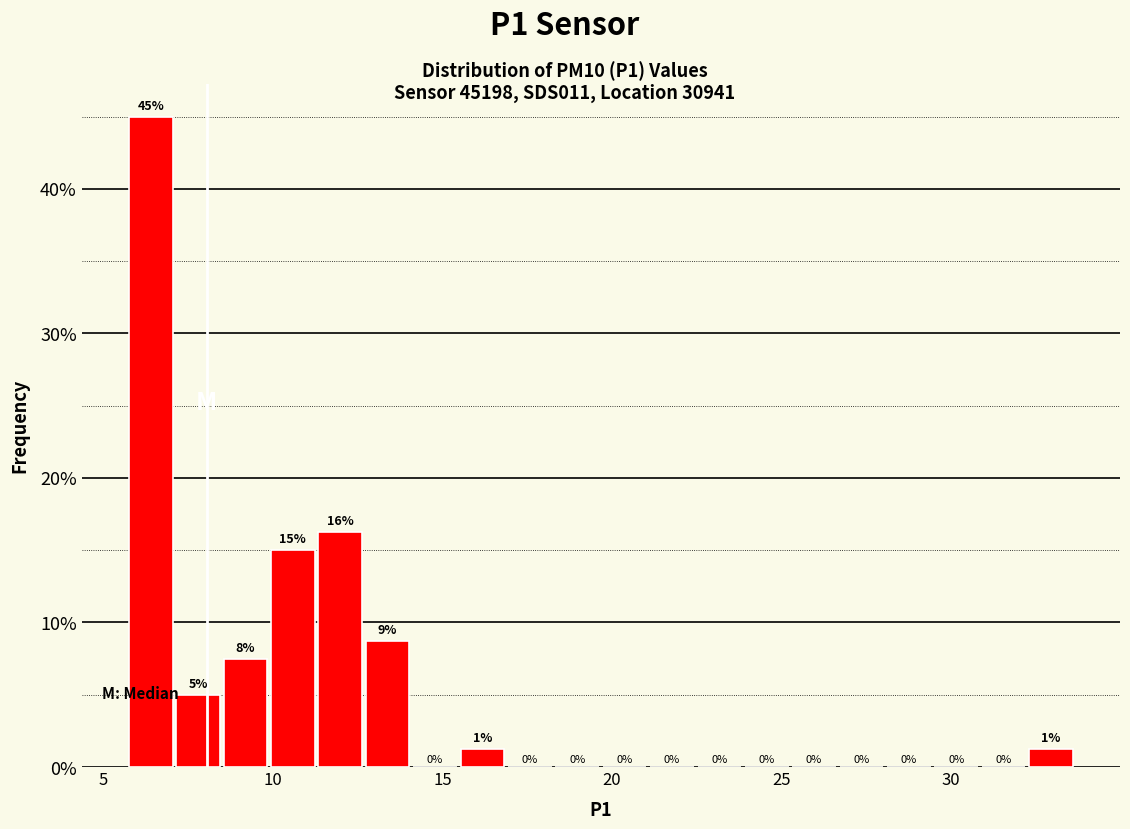

Around what value on the x-axis is the tallest bar? Give the approximate position of its centre, as read against the axis.

6.5